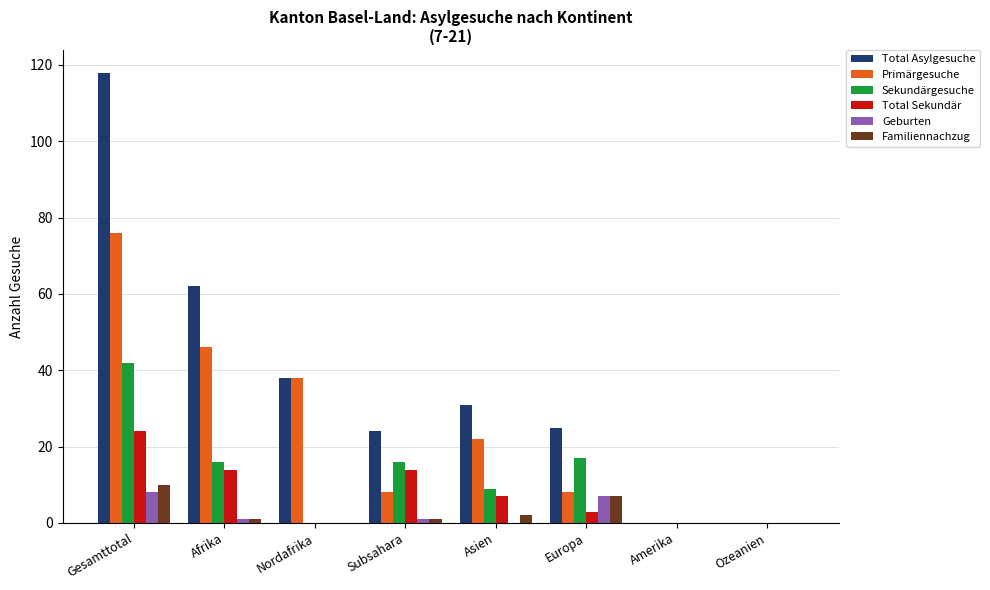

What is the sum of the Geburten values at Europa and Ozeanien?

7